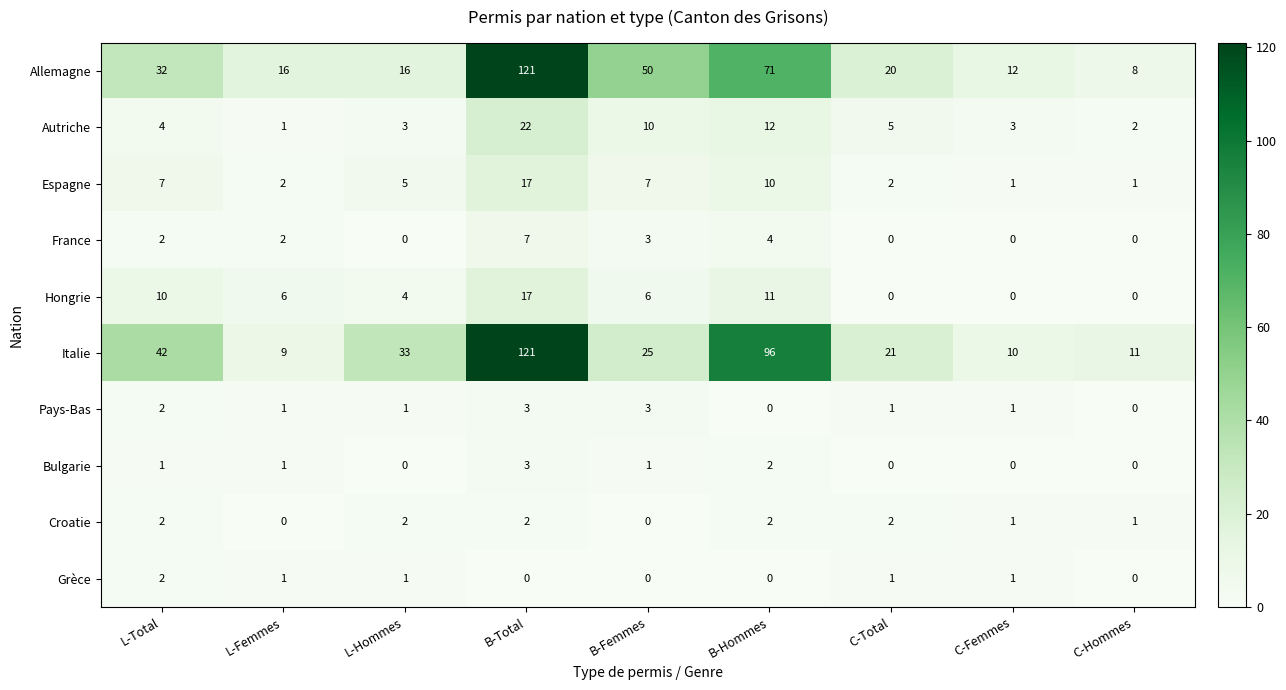

True or false: France has a value of 0 at C-Total.

True